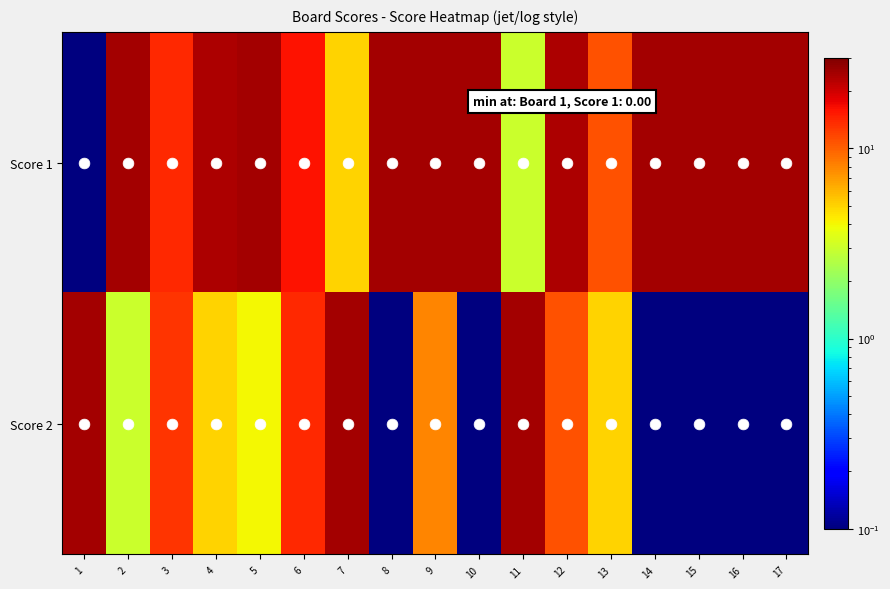

Reading left to right, what are all the values shown in this chart?

Score 1: 1=0.1	2=25.0	3=14.0	4=24.0	5=25.0	6=16.0	7=5.0	8=25.0	9=25.0	10=25.0	11=3.0	12=24.0	13=11.0	14=25.0	15=25.0	16=25.0	17=25.0
Score 2: 1=25.0	2=3.0	3=13.0	4=5.0	5=4.0	6=14.0	7=25.0	8=0.1	9=8.0	10=0.1	11=25.0	12=11.0	13=5.0	14=0.1	15=0.1	16=0.1	17=0.1